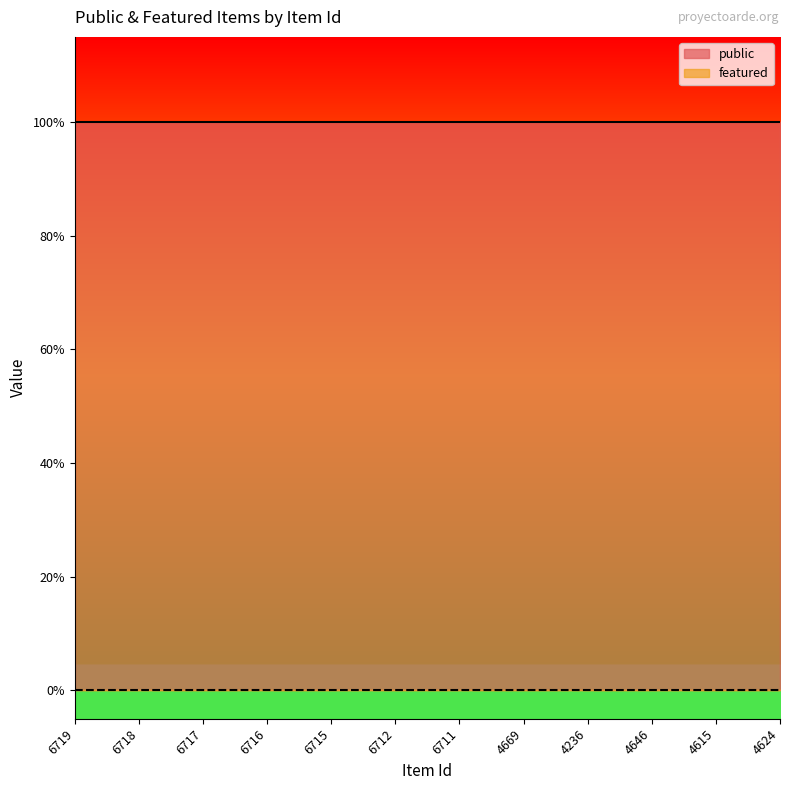

True or false: featured has a value of 0 at 4236.

True